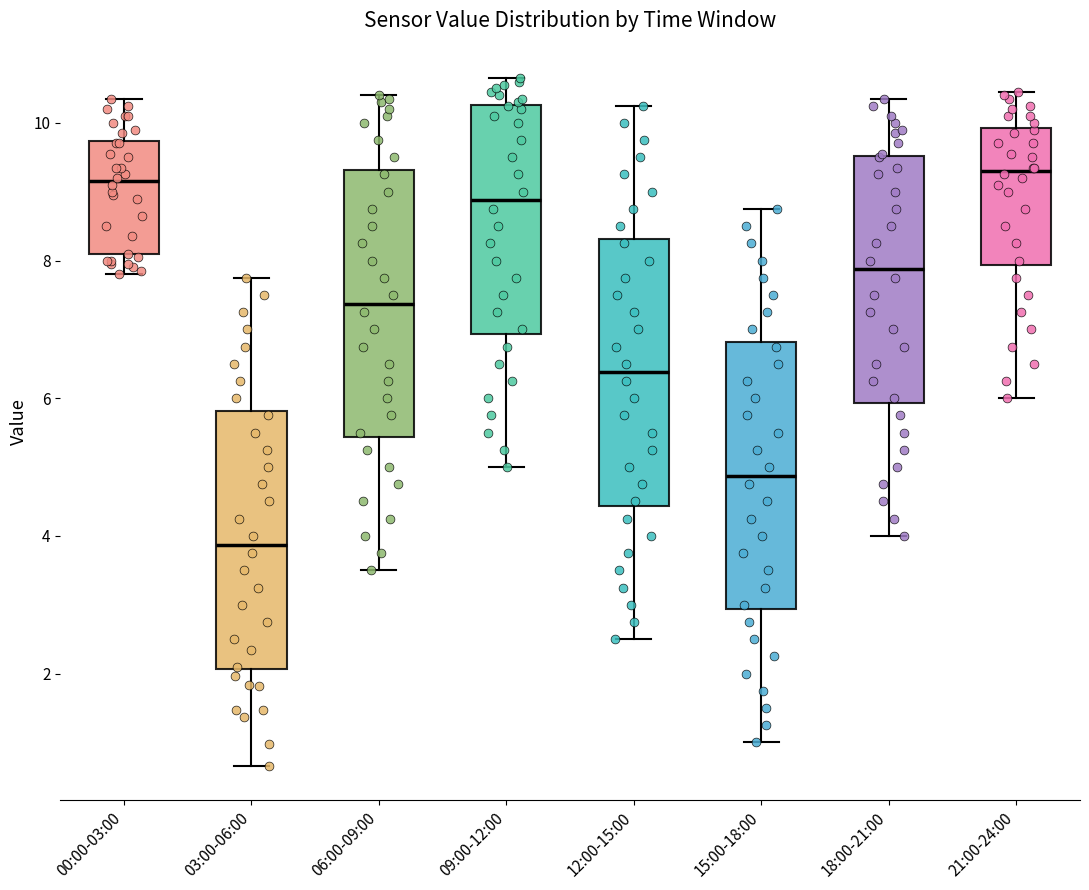

Reading left to right, transcribe this box plot: for each box, give where its median line is, the range the box spans, and where its two whiskers end, as read against the y-axis. The values are not printed on the chart, so give them approximately, as read against the axis.

00:00-03:00: median 9.2, box 8.0 to 9.8, whiskers 7.8 to 10.4
03:00-06:00: median 3.8, box 2.0 to 5.8, whiskers 0.6 to 7.8
06:00-09:00: median 7.4, box 5.4 to 9.4, whiskers 3.6 to 10.4
09:00-12:00: median 8.8, box 7.0 to 10.2, whiskers 5.0 to 10.6
12:00-15:00: median 6.4, box 4.4 to 8.4, whiskers 2.6 to 10.2
15:00-18:00: median 4.8, box 3.0 to 6.8, whiskers 1.0 to 8.8
18:00-21:00: median 7.8, box 6.0 to 9.6, whiskers 4.0 to 10.4
21:00-24:00: median 9.4, box 8.0 to 10.0, whiskers 6.0 to 10.4